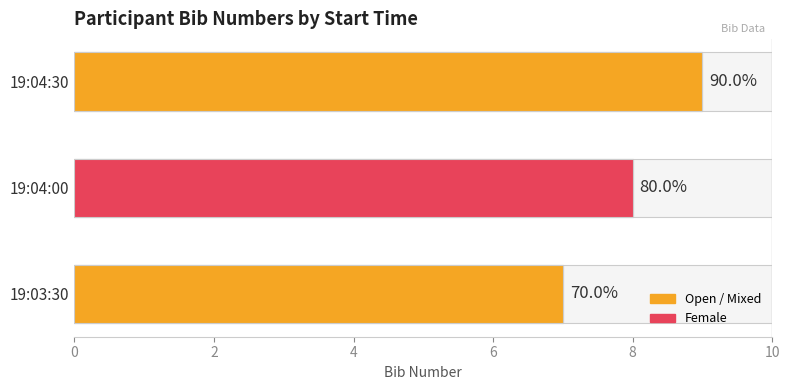

Which has a higher value, 19:04:30 or 19:03:30?

19:04:30